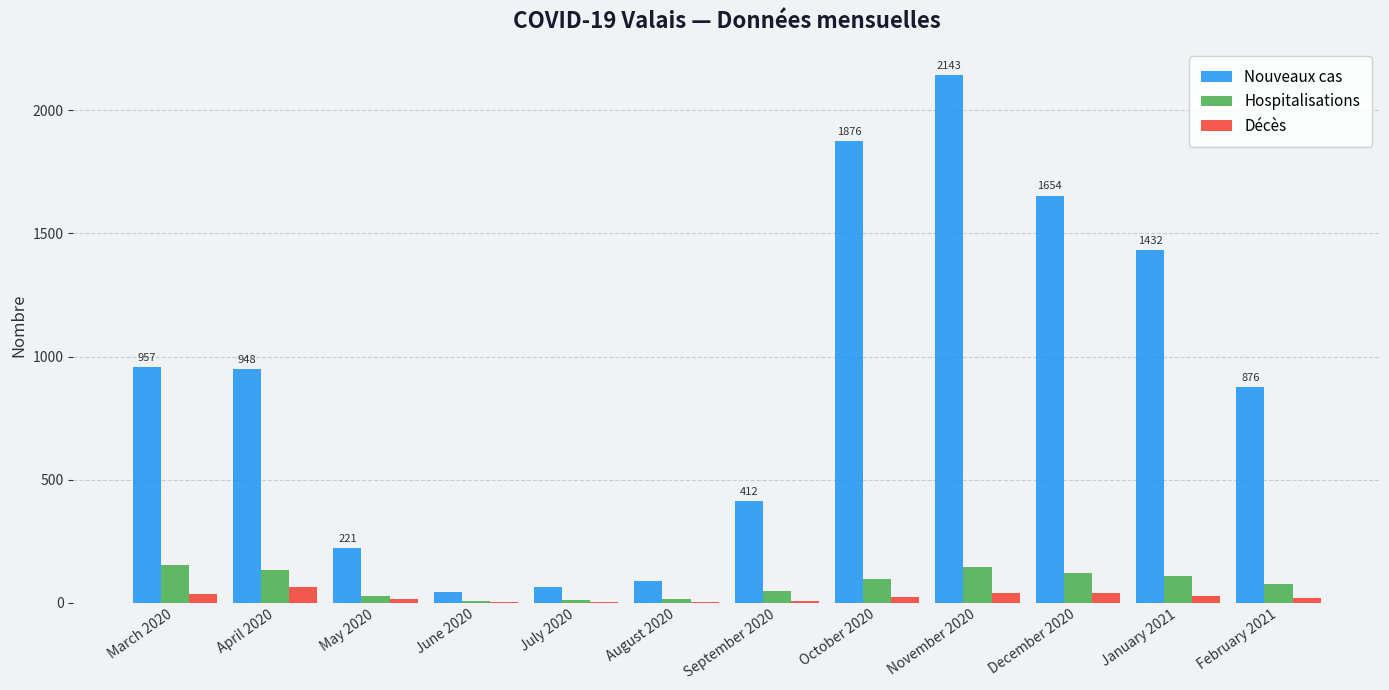

Which series has the largest total across all categories?

Nouveaux cas